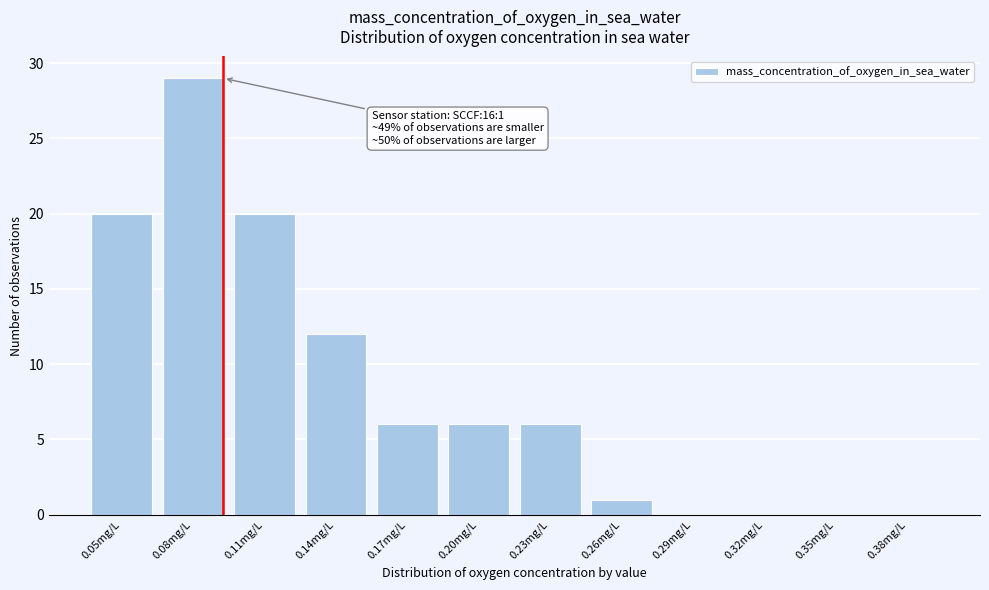

Reading left to right, transcribe all the data shown in this chart.

0.05mg/L=20	0.08mg/L=29	0.11mg/L=20	0.14mg/L=12	0.17mg/L=6	0.20mg/L=6	0.23mg/L=6	0.26mg/L=1	0.29mg/L=0	0.32mg/L=0	0.35mg/L=0	0.38mg/L=0